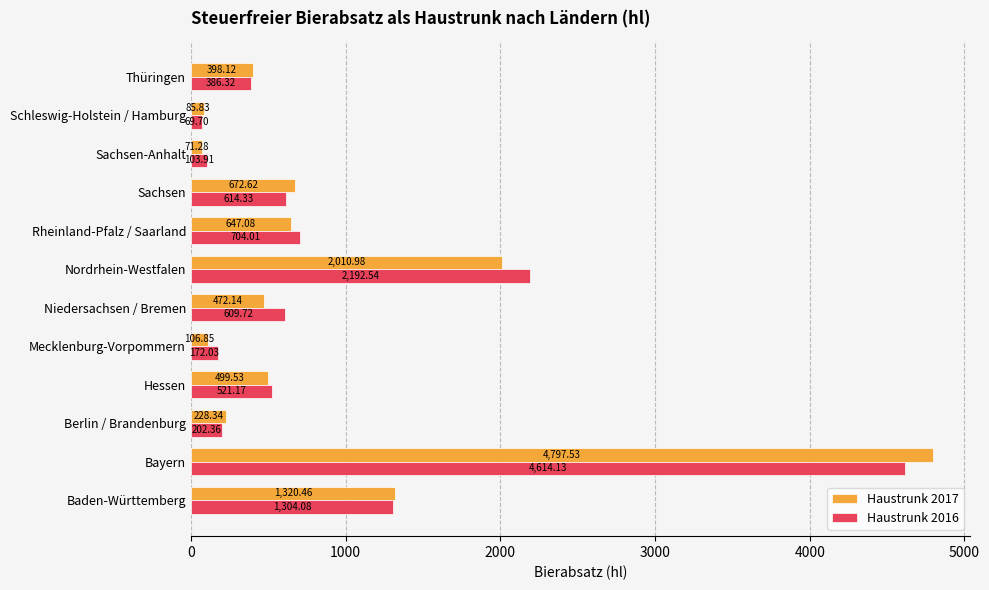

At which label does Haustrunk 2016 reach its minimum?

Schleswig-Holstein / Hamburg